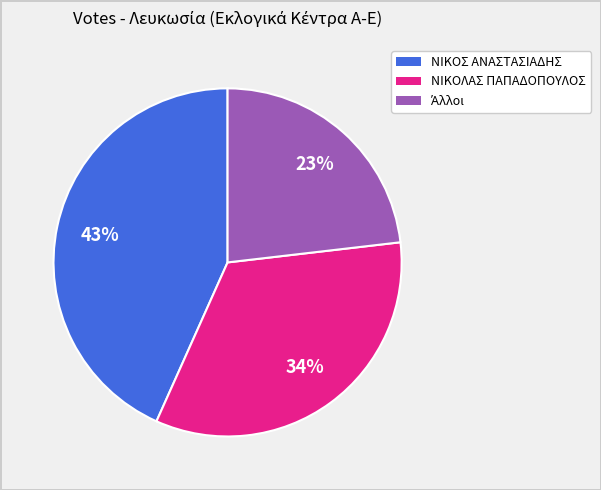

Is there a majority slice in this chart?

No